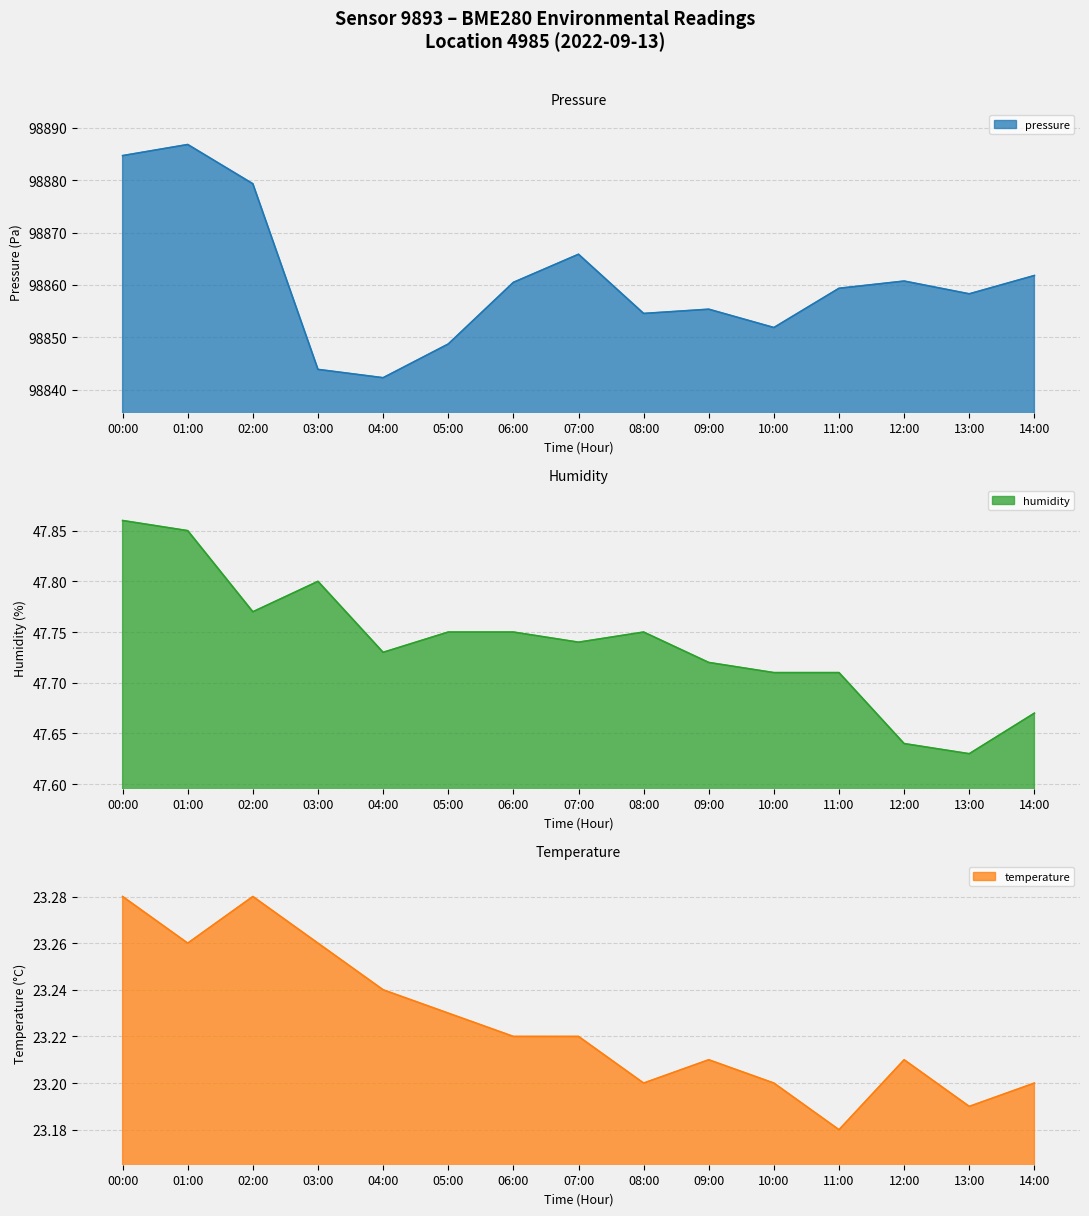

What is the difference between the maximum and second lowest values in the humidity series?

0.2